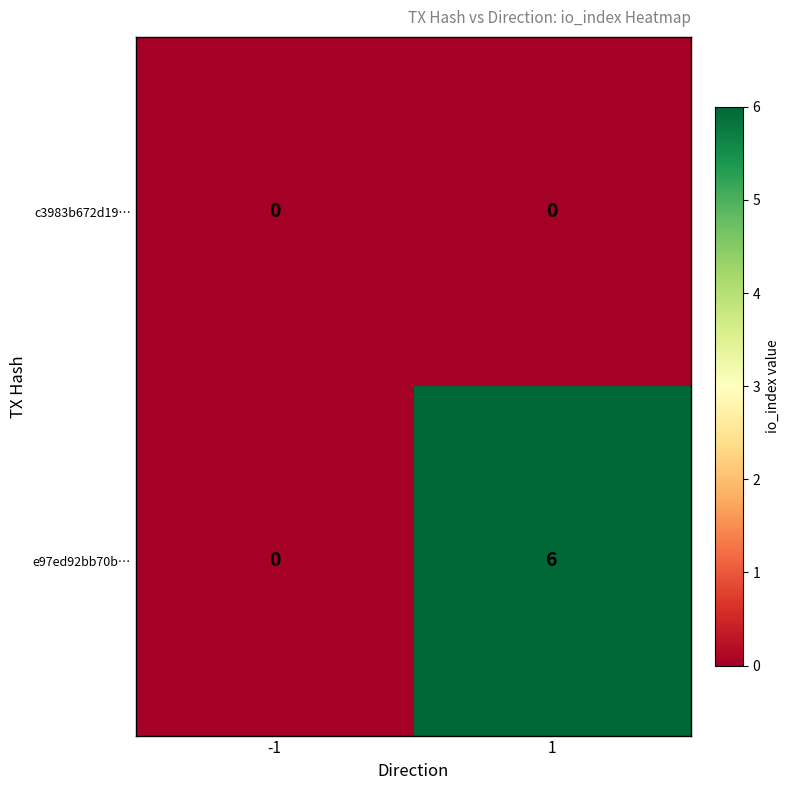

Reading right to left, list all the values displayed in this chart.

c3983b672d19…: 0	0
e97ed92bb70b…: 6	0